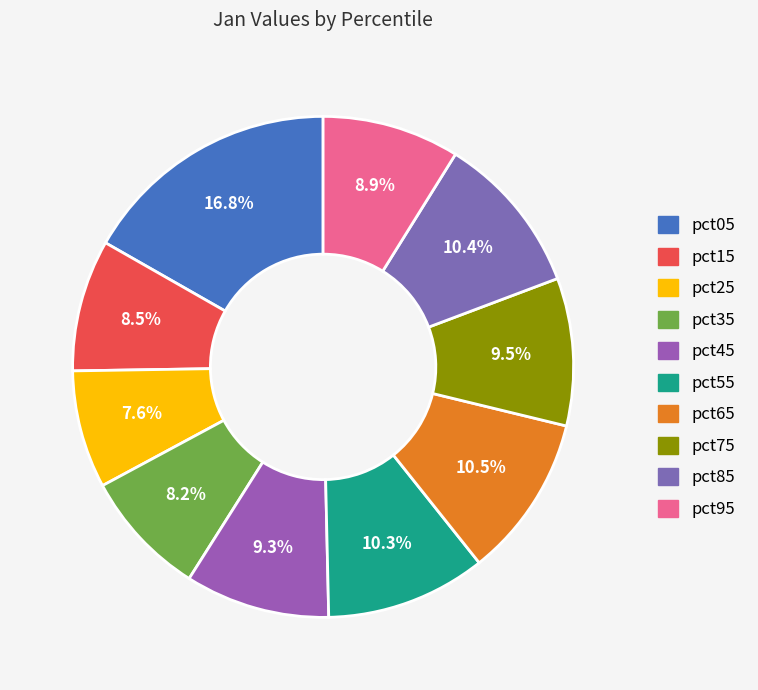

Count the number of slices in the pie.

10